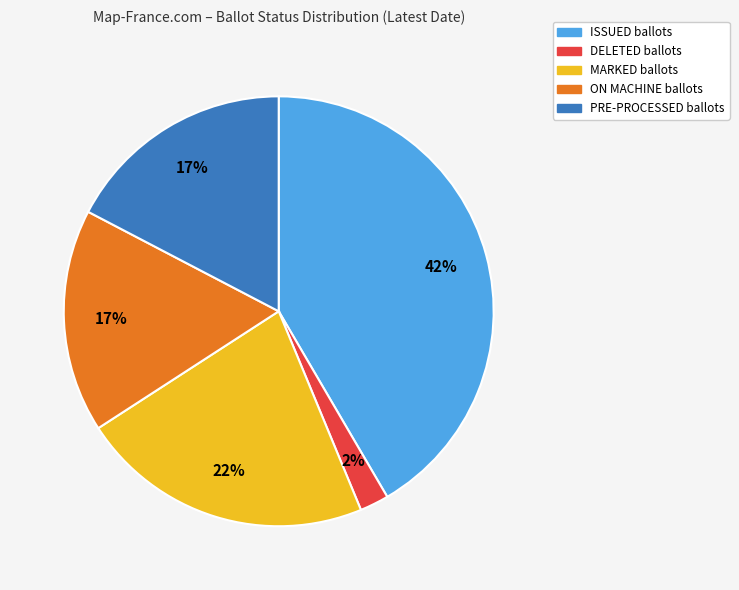

How many slices are in this pie chart?

5